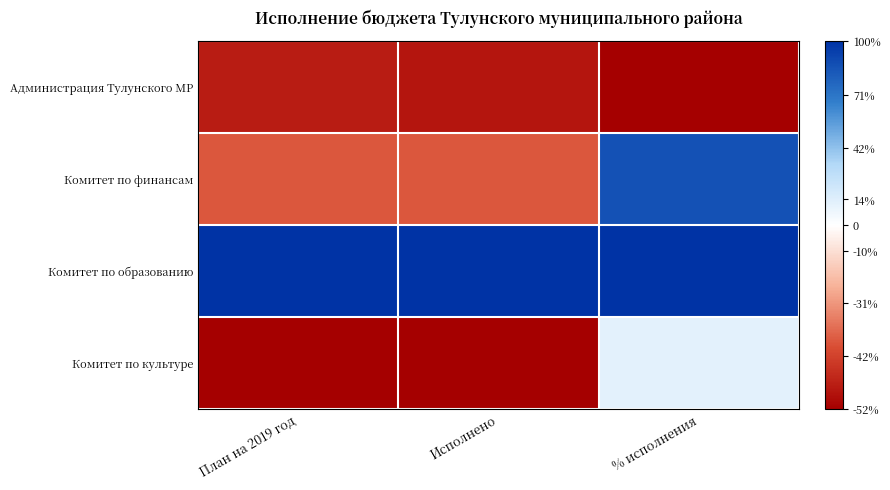

Which series has the largest total across all categories?

Комитет по образованию